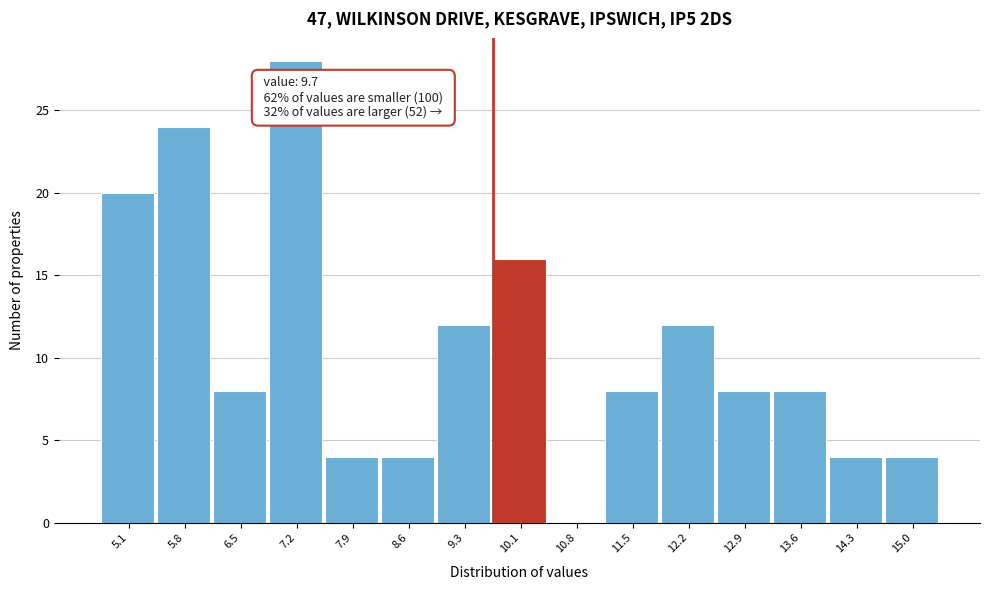

Which range on the x-axis has the tallest bar?

6.8 to 7.6